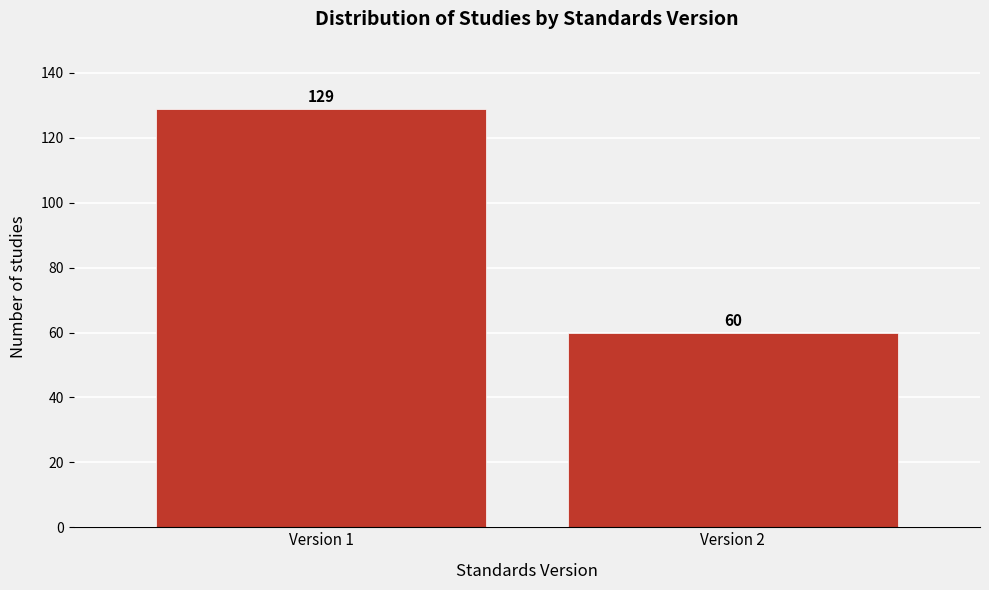

Reading left to right, extract all data points from this chart.

129	60